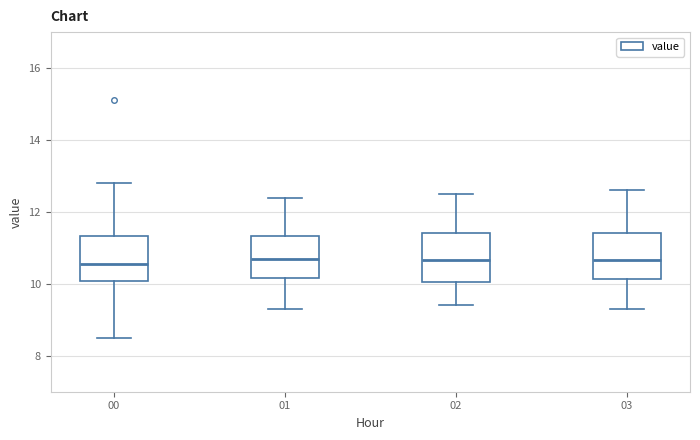

Reading left to right, transcribe this box plot: for each box, give where its median line is, the range the box spans, and where its two whiskers end, as read against the y-axis. The values are not printed on the chart, so give them approximately, as read against the axis.

00: median 10.6, box 10.0 to 11.4, whiskers 8.6 to 12.8
01: median 10.8, box 10.2 to 11.4, whiskers 9.4 to 12.4
02: median 10.6, box 10.0 to 11.4, whiskers 9.4 to 12.6
03: median 10.6, box 10.2 to 11.4, whiskers 9.4 to 12.6